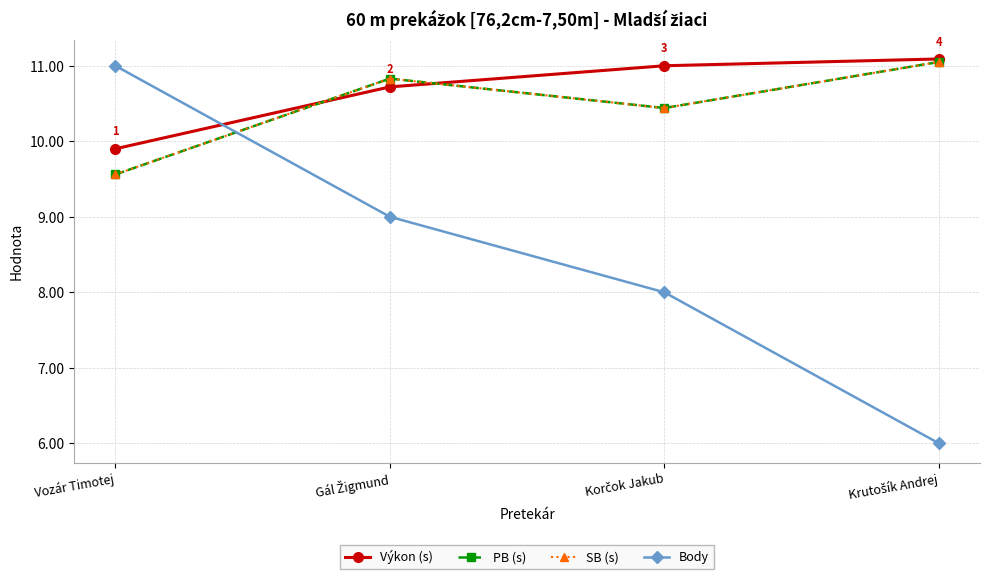

Where do PB (s) and Výkon (s) first cross each other?

Vozár Timotej and Gál Žigmund